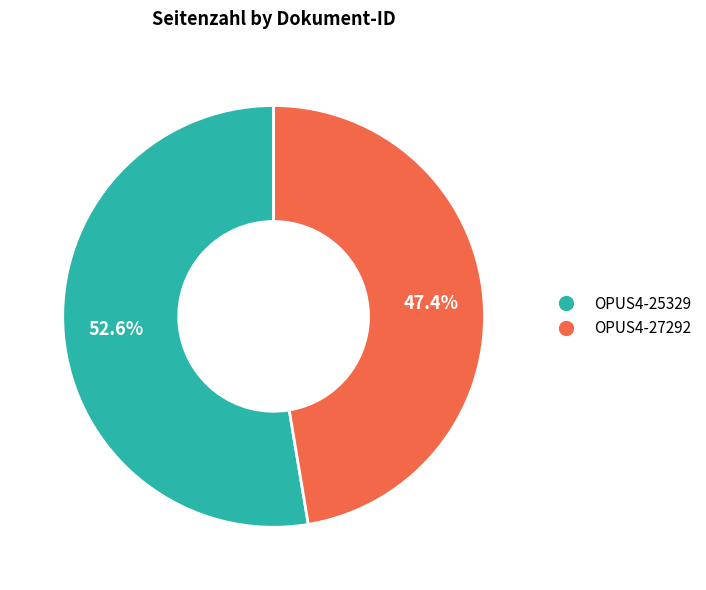

What is the majority slice?

OPUS4-25329